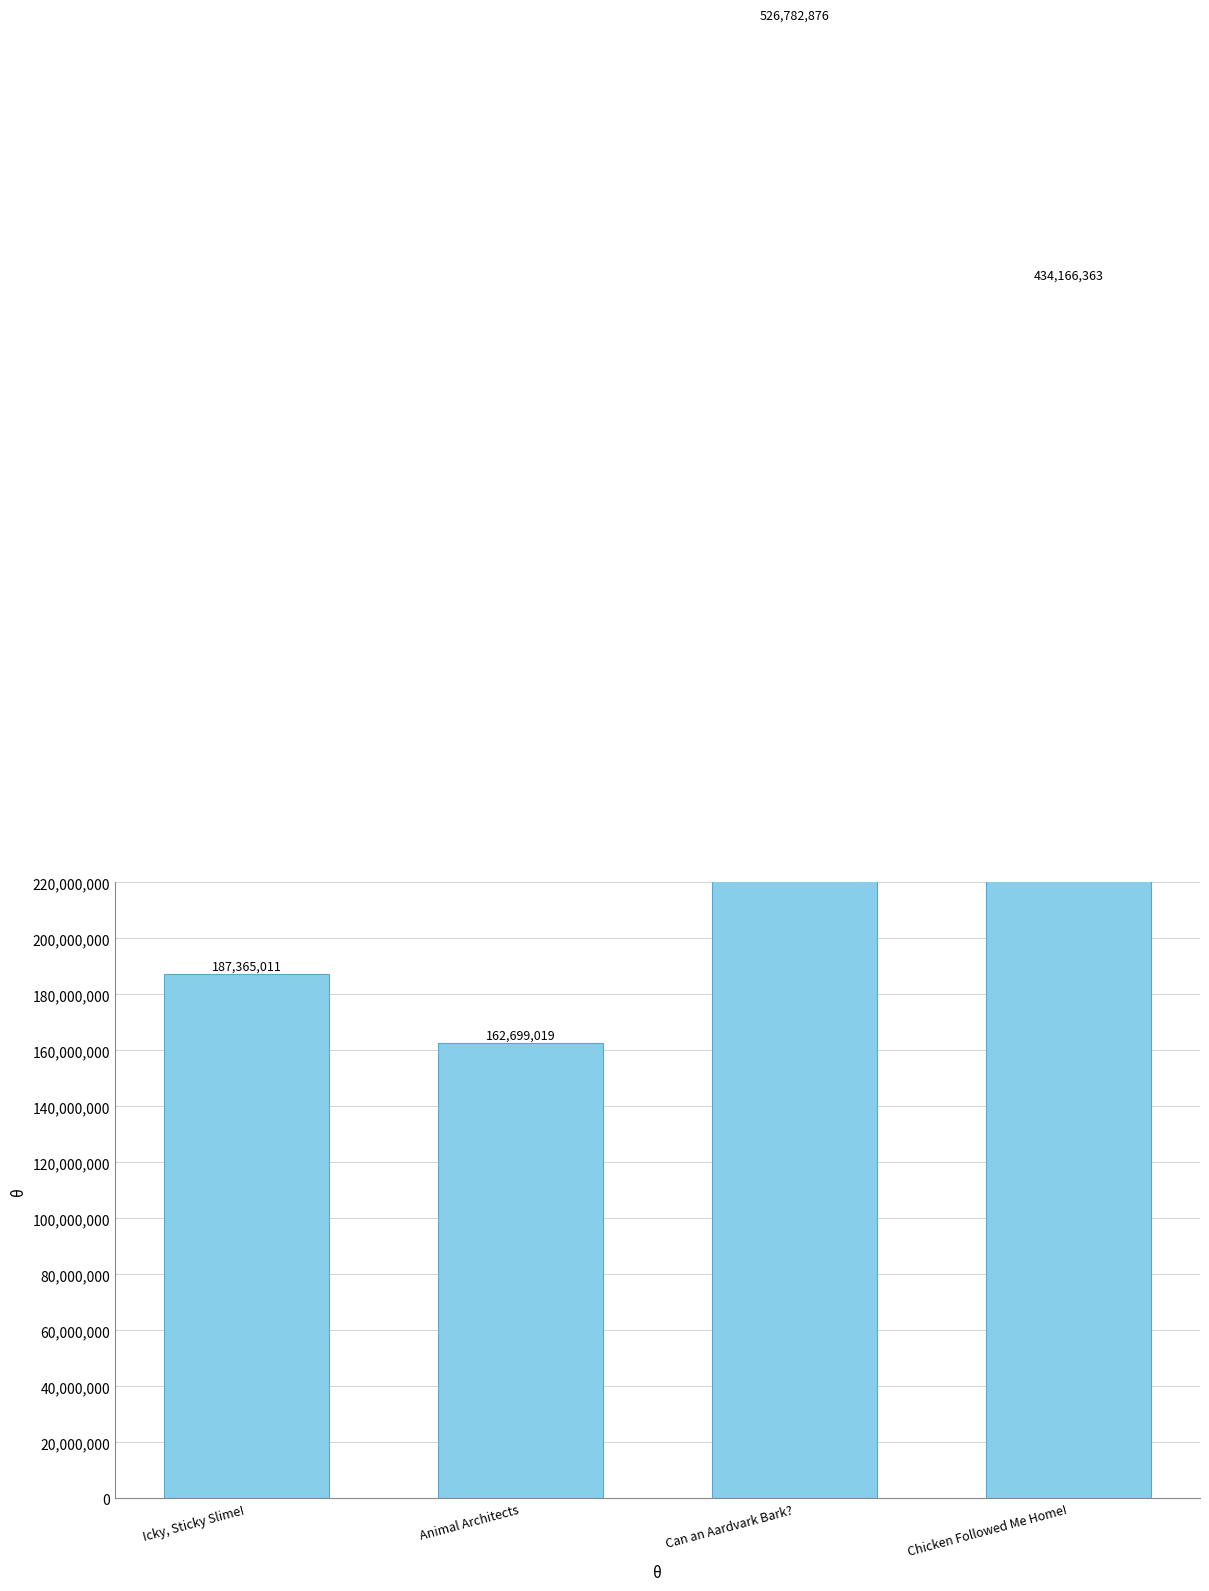

Is it true that the value at Can an Aardvark Bark? is 735073498?

False